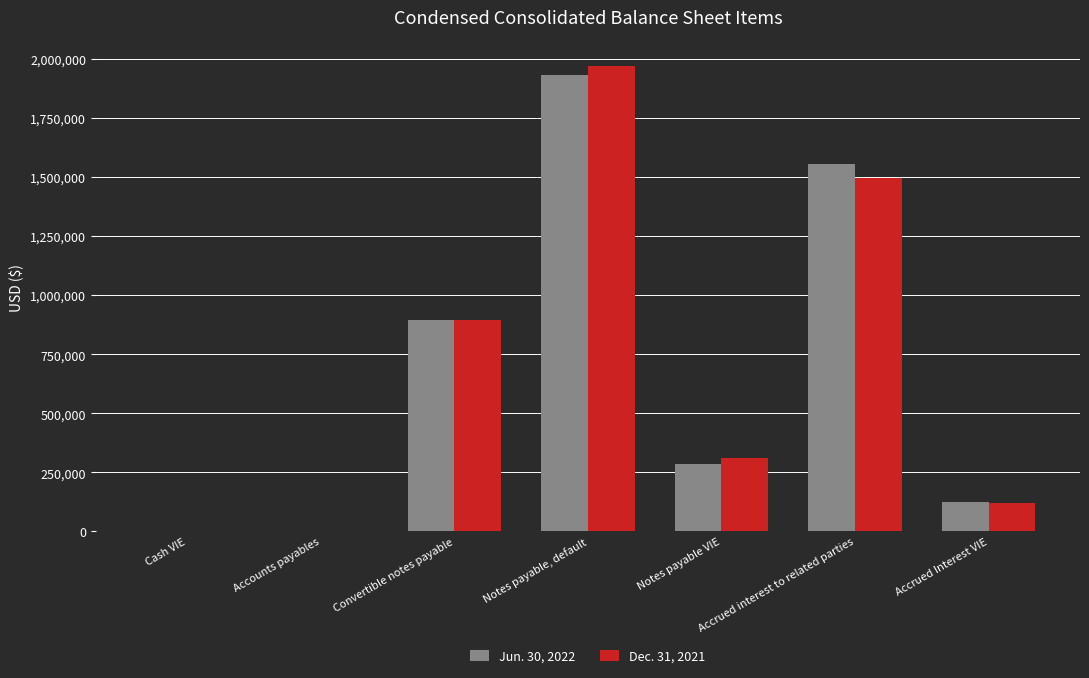

At which category is the sum across all series the highest?

Notes payable, default